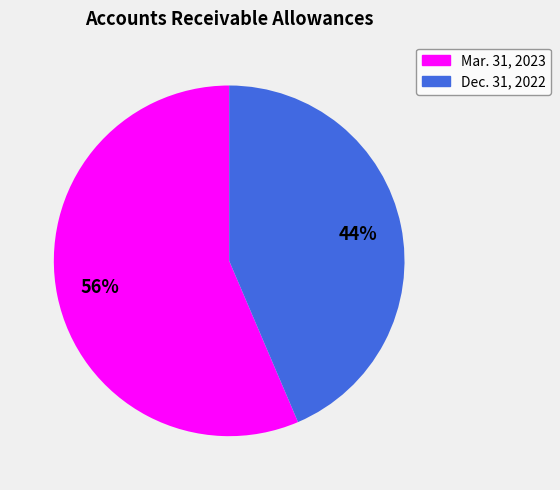

Rank the categories by value from highest to lowest.

Mar. 31, 2023, Dec. 31, 2022